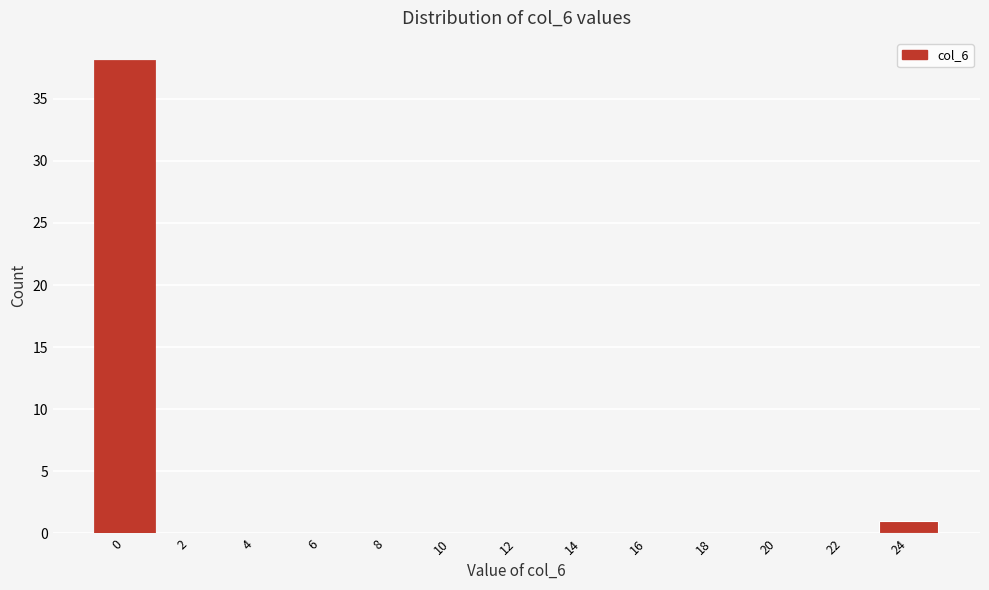

Reading left to right, transcribe all the data shown in this chart.

0=38	2=0	4=0	6=0	8=0	10=0	12=0	14=0	16=0	18=0	20=0	22=0	24=1